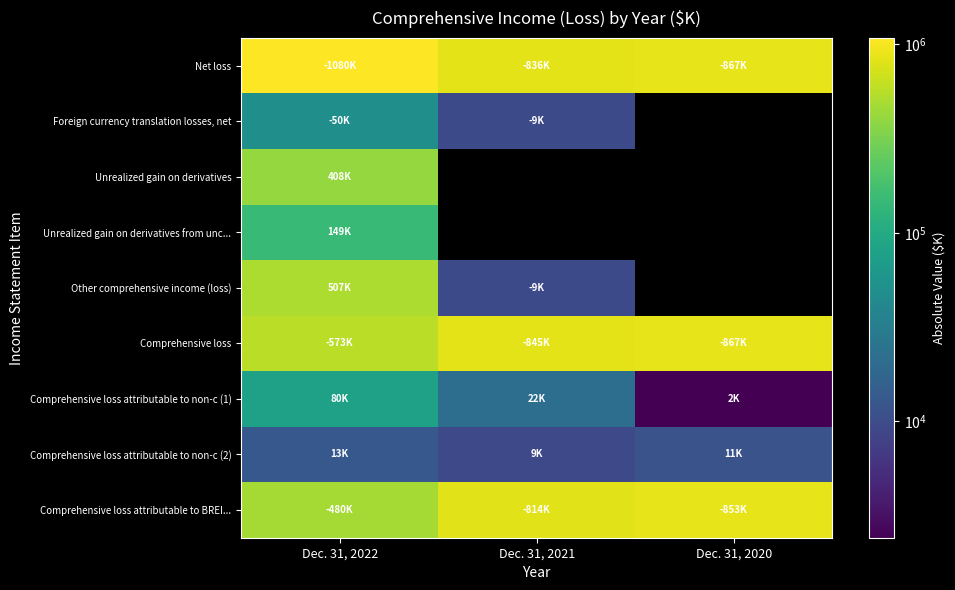

Which category has the highest value in the Unrealized gain on derivatives series?

Dec. 31, 2022